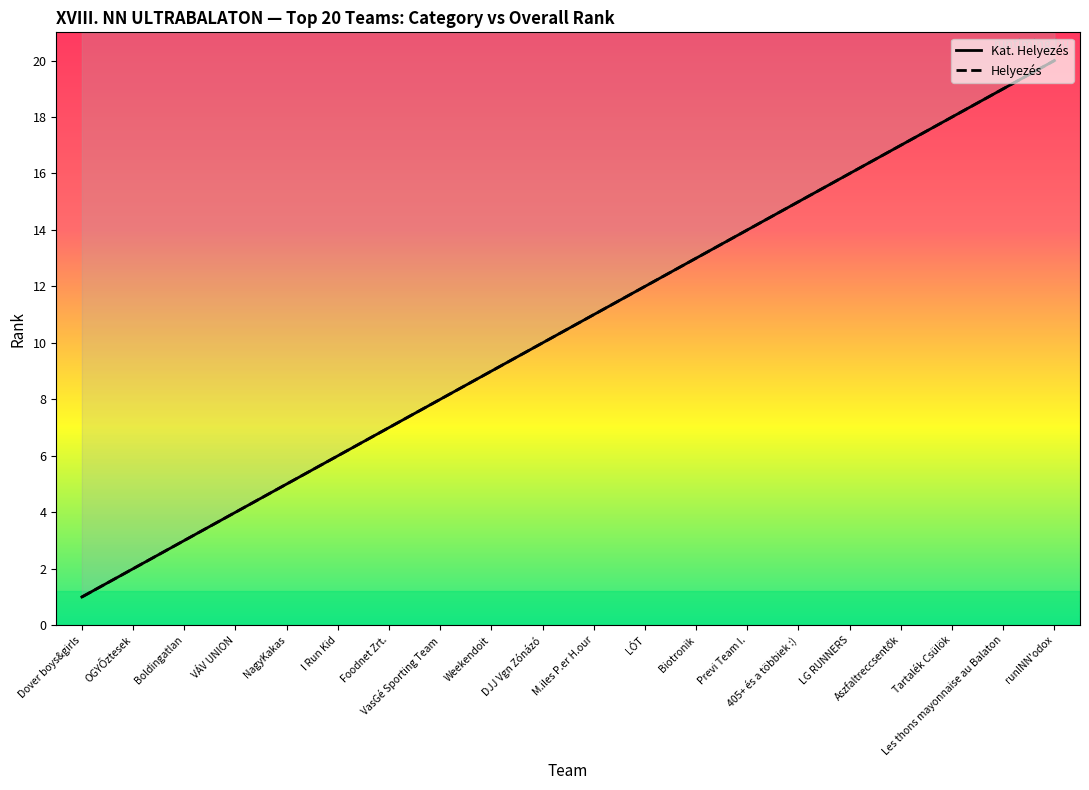

What is the label of the 12th point from the right?

Weekendoit